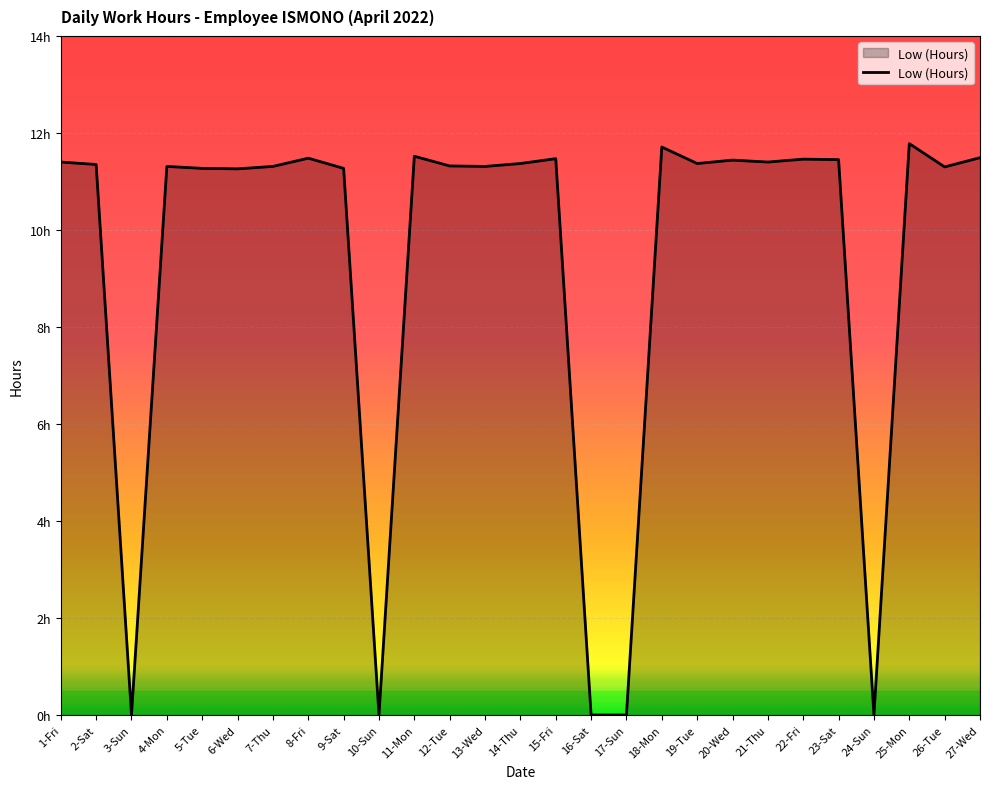

Rank the categories by value from highest to lowest.

25-Mon, 18-Mon, 11-Mon, 27-Wed, 8-Fri, 15-Fri, 22-Fri, 23-Sat, 20-Wed, 1-Fri, 21-Thu, 14-Thu, 19-Tue, 2-Sat, 12-Tue, 4-Mon, 7-Thu, 13-Wed, 26-Tue, 5-Tue, 9-Sat, 6-Wed, 3-Sun, 10-Sun, 16-Sat, 17-Sun, 24-Sun